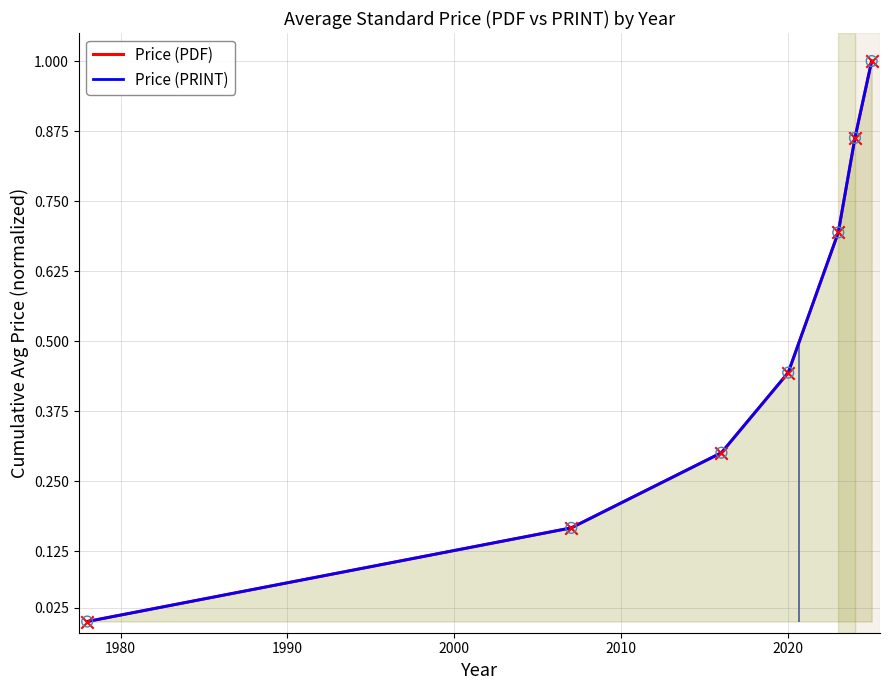

Which series contains the highest Y value?

Price (PDF)